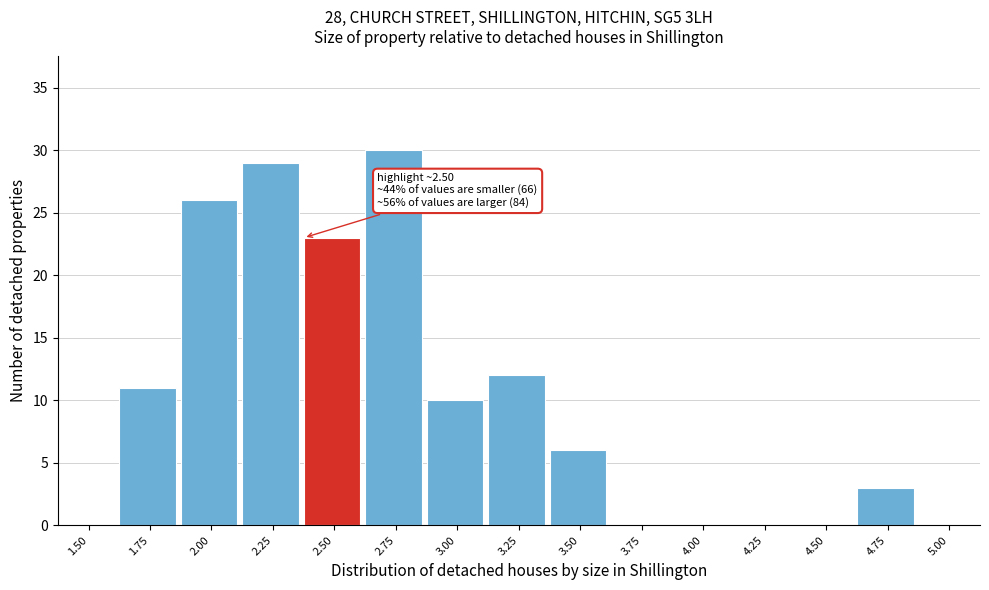

Reading right to left, list all the values displayed in this chart.

5.00=0	4.75=3	4.50=0	4.25=0	4.00=0	3.75=0	3.50=6	3.25=12	3.00=10	2.75=30	2.50=23	2.25=29	2.00=26	1.75=11	1.50=0